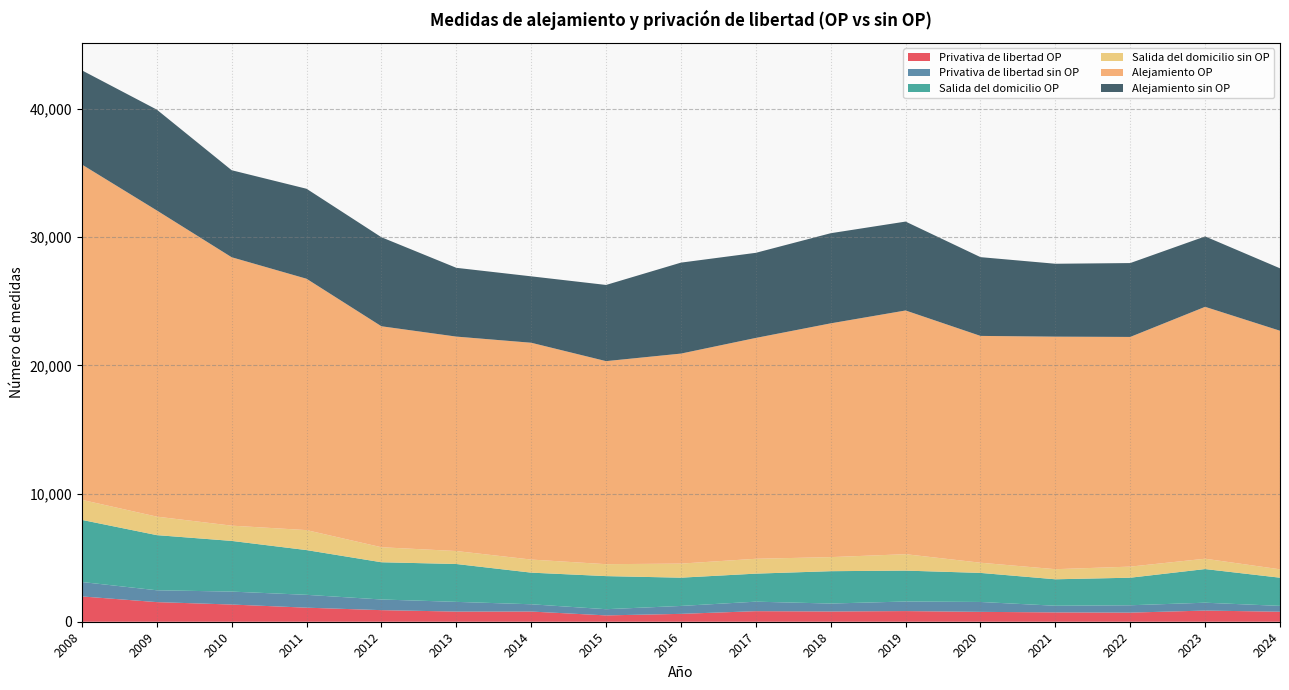

Reading left to right, transcribe all the data shown in this chart.

Privativa de libertad OP: 2008=1974	2009=1531	2010=1342	2011=1097	2012=904	2013=792	2014=795	2015=494	2016=614	2017=824	2018=800	2019=831	2020=770	2021=728	2022=711	2023=871	2024=781
Privativa de libertad sin OP: 2008=1126	2009=924	2010=1010	2011=1003	2012=832	2013=758	2014=568	2015=484	2016=618	2017=742	2018=620	2019=747	2020=772	2021=520	2022=574	2023=614	2024=456
Salida del domicilio OP: 2008=4846	2009=4303	2010=3955	2011=3491	2012=2905	2013=2955	2014=2468	2015=2582	2016=2206	2017=2187	2018=2524	2019=2411	2020=2268	2021=2064	2022=2150	2023=2625	2024=2199
Salida del domicilio sin OP: 2008=1565	2009=1444	2010=1191	2011=1559	2012=1172	2013=1012	2014=1021	2015=931	2016=1098	2017=1160	2018=1098	2019=1282	2020=796	2021=788	2022=866	2023=807	2024=654
Alejamiento OP: 2008=26166	2009=23893	2010=20944	2011=19614	2012=17243	2013=16733	2014=16918	2015=15844	2016=16388	2017=17233	2018=18242	2019=19017	2020=17698	2021=18145	2022=17922	2023=19656	2024=18617
Alejamiento sin OP: 2008=7349	2009=7867	2010=6790	2011=7022	2012=6947	2013=5367	2014=5182	2015=5945	2016=7098	2017=6641	2018=7033	2019=6937	2020=6146	2021=5689	2022=5765	2023=5494	2024=4871